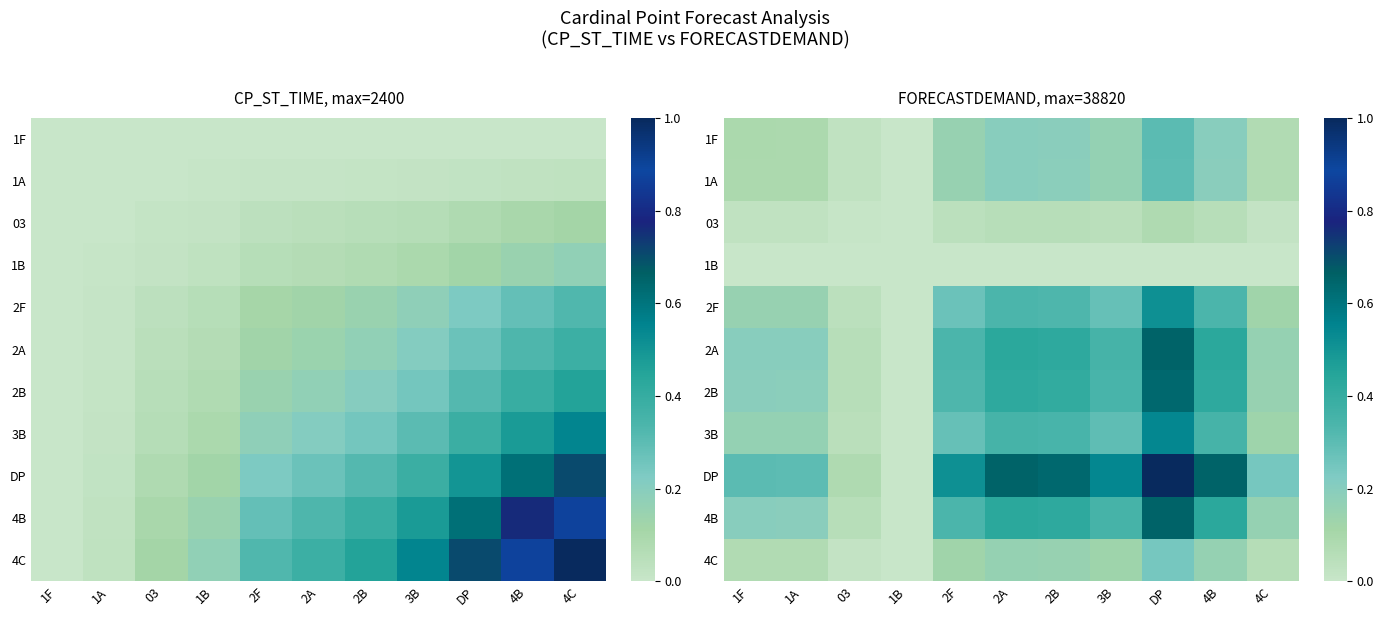

At which label does 1B reach its minimum?

1F